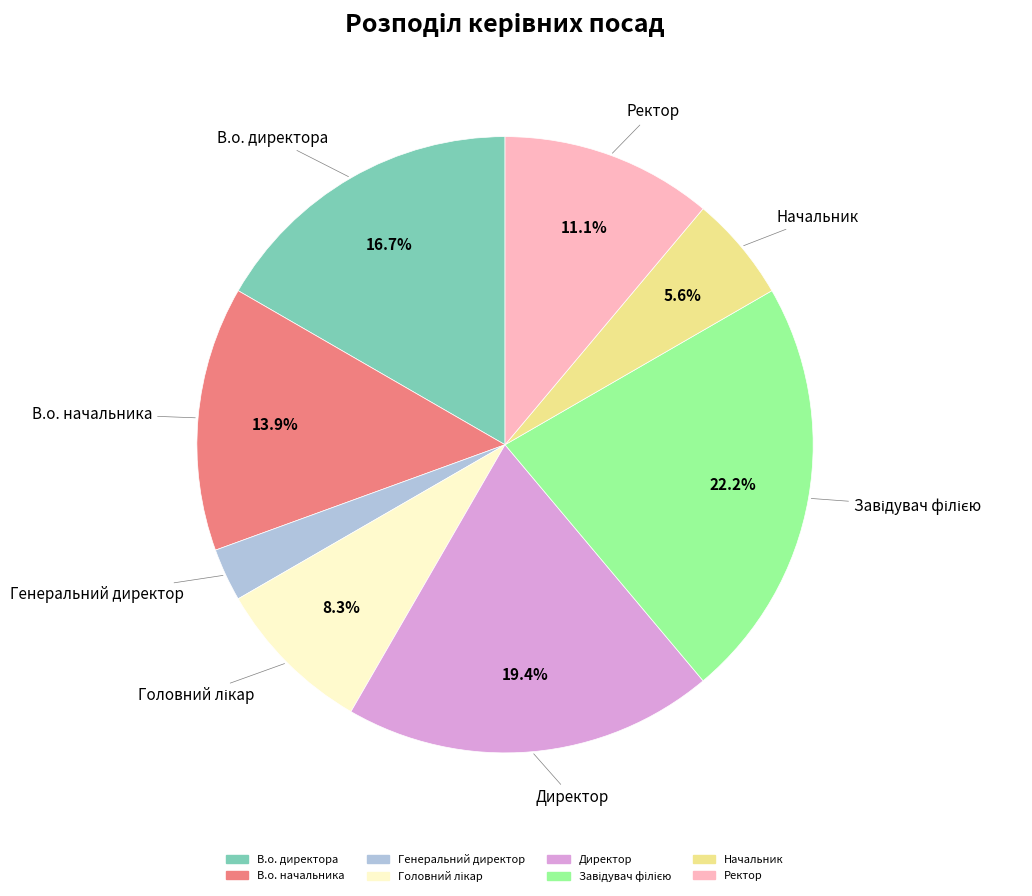

To the nearest percent, what is the combined percentage of Генеральний директор and В.о. начальника?

17%